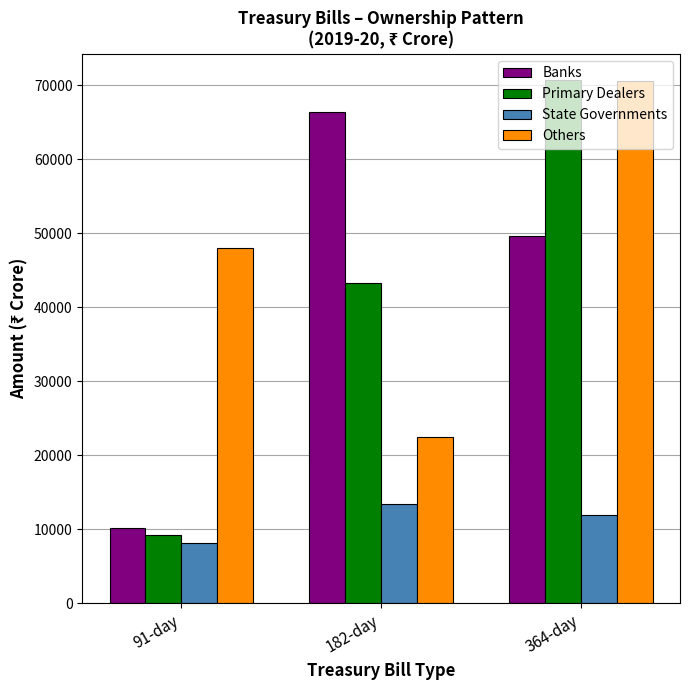

What is the label of the 3rd bar from the left?

364-day